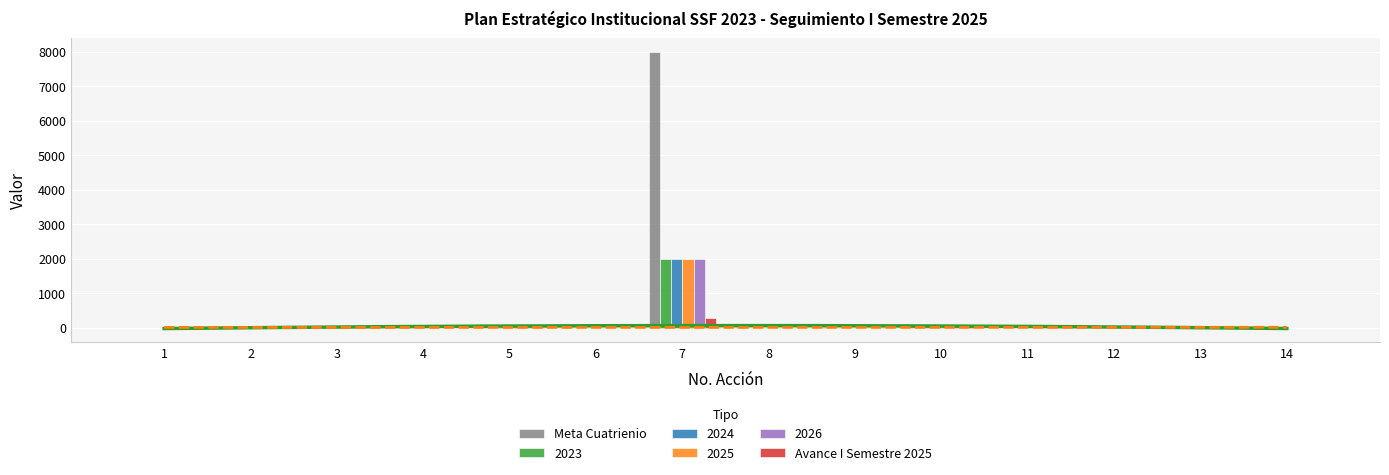

What is the value of the Avance I Semestre 2025 bar at the 13th from the left?

0.4